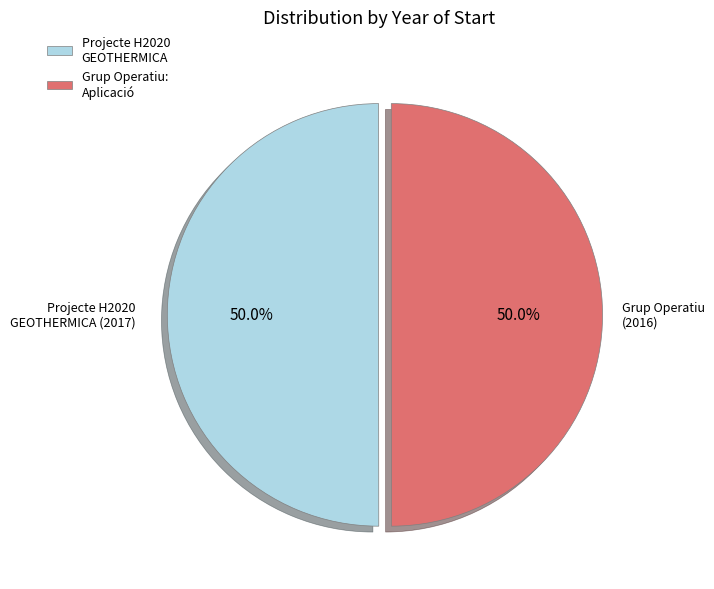

Approximately how many times larger is the value at Grup Operatiu: Aplicació compared to Projecte H2020 GEOTHERMICA?

1.0